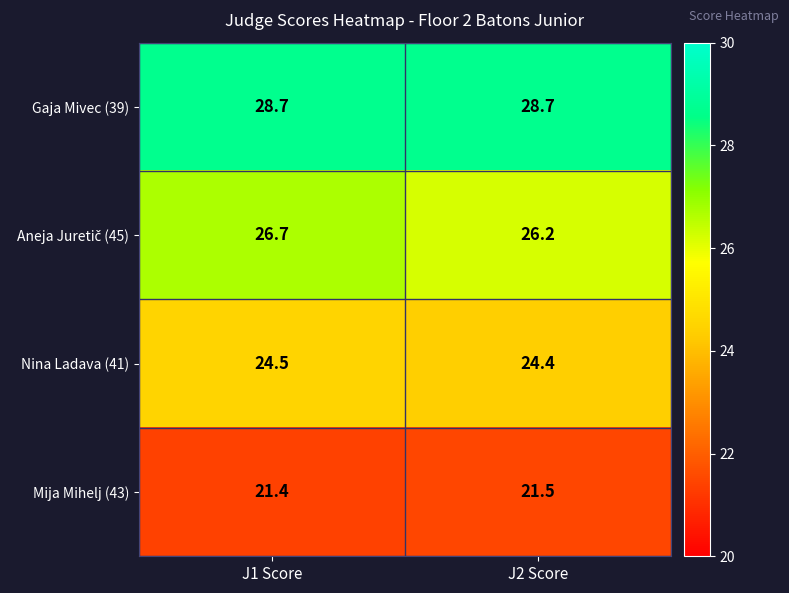

What is the sum of all Mija Mihelj (43) values?

42.9